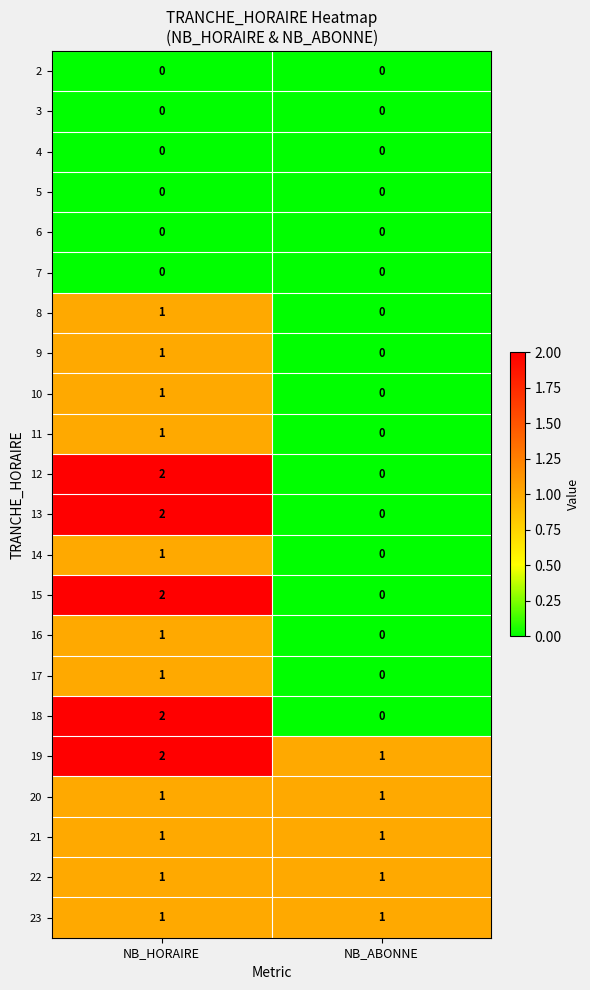

Is the value of 15 at NB_HORAIRE greater than the value of 18 at NB_ABONNE?

Yes